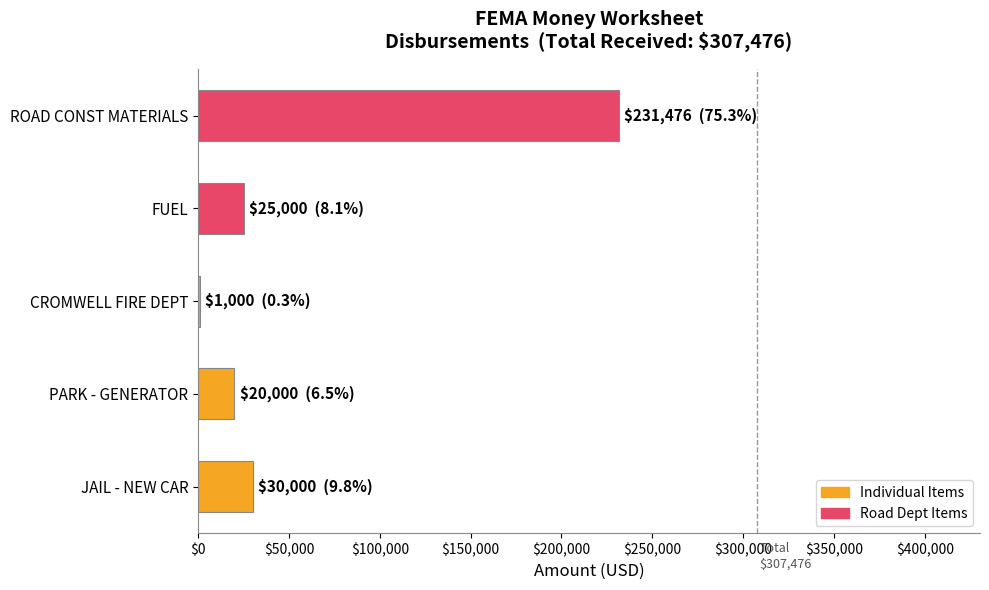

The chart shows a value of 30000 at JAIL - NEW CAR. True or false?

True